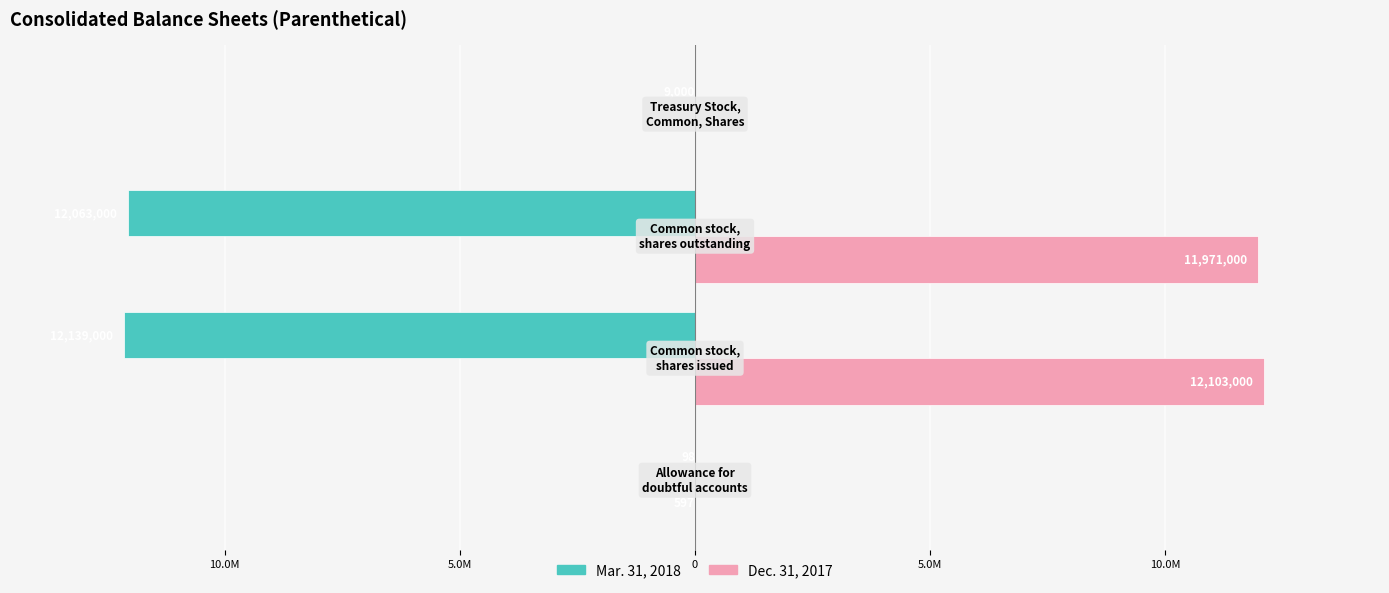

What are all the series names shown in the legend?

Mar. 31, 2018, Dec. 31, 2017